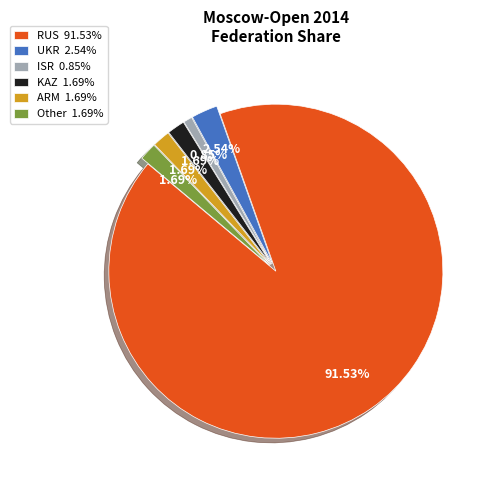

Is the sum of RUS and UKR greater than half?

Yes